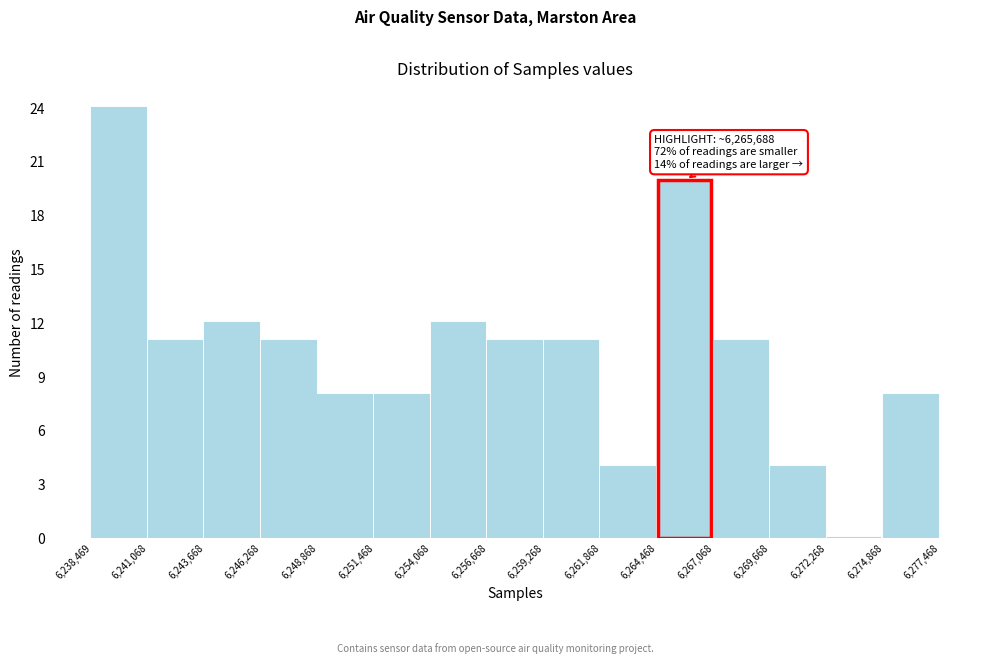

Which range on the x-axis has the tallest bar?

6,238,469 to 6,241,068